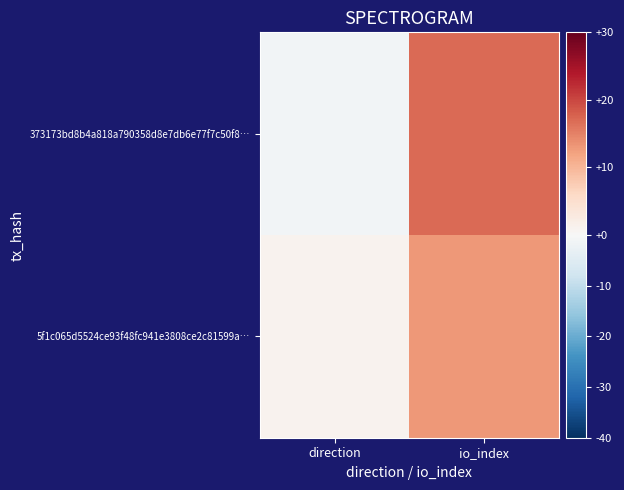

Rank the series by their maximum value, from lowest to highest.

5f1c065d5524ce93f48fc941e3808ce2c81599a…, 373173bd8b4a818a790358d8e7db6e77f7c50f8…